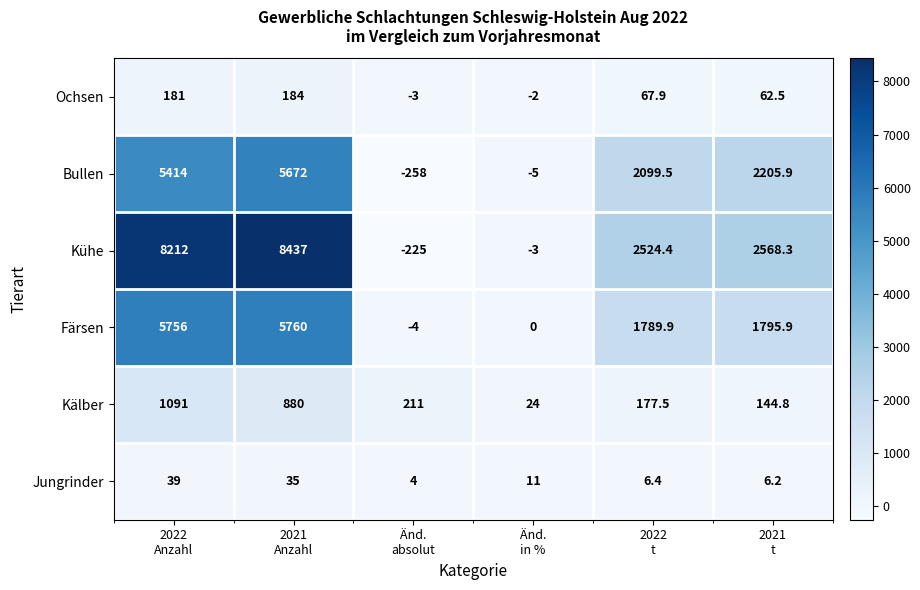

Between 2022
Anzahl and 2021
Anzahl, which series saw the biggest shift?

Bullen